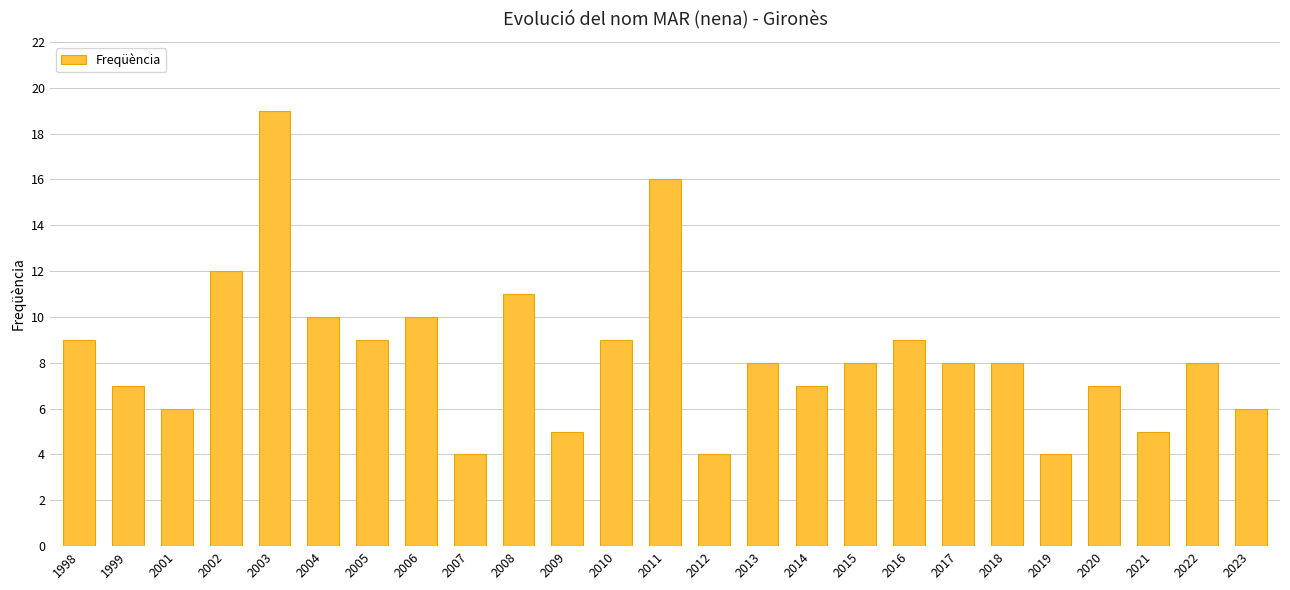

What is the approximate value at 2013, to the nearest 5?

10